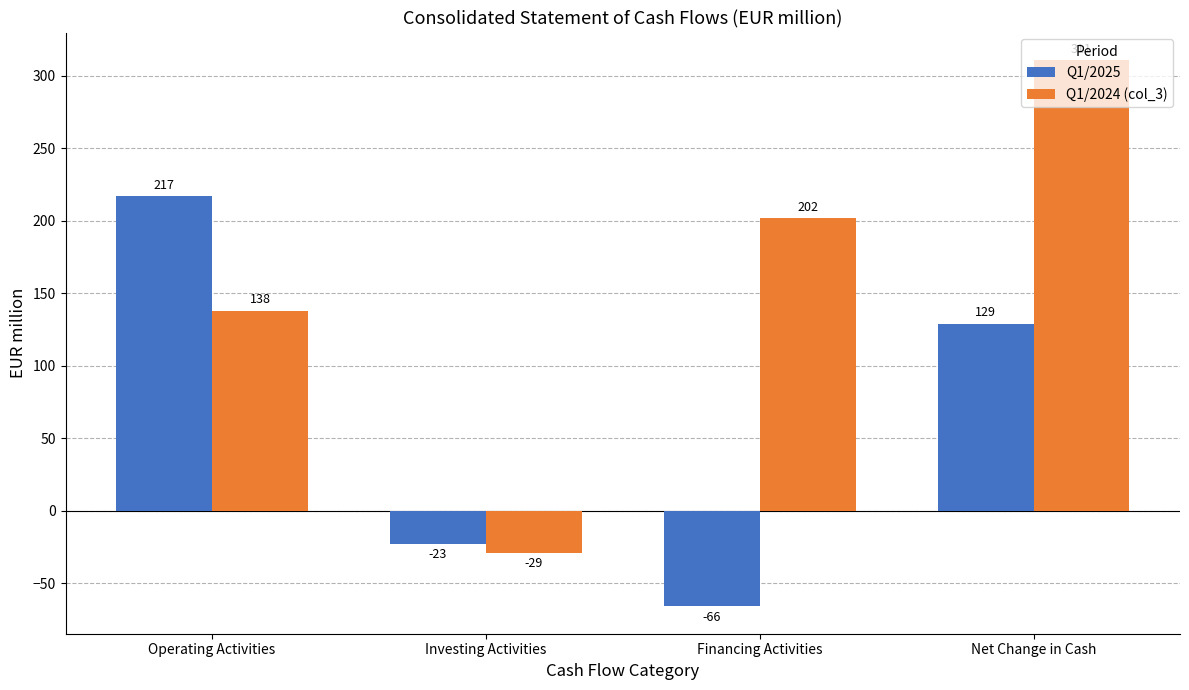

Between Operating Activities and Financing Activities, which series saw the biggest shift?

Q1/2025